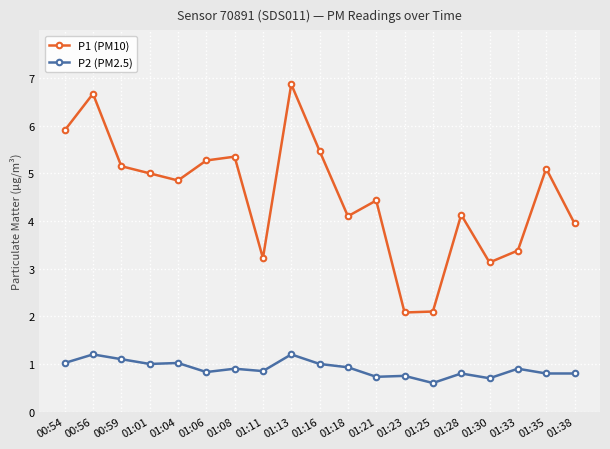

How many lines are shown in the chart?

2